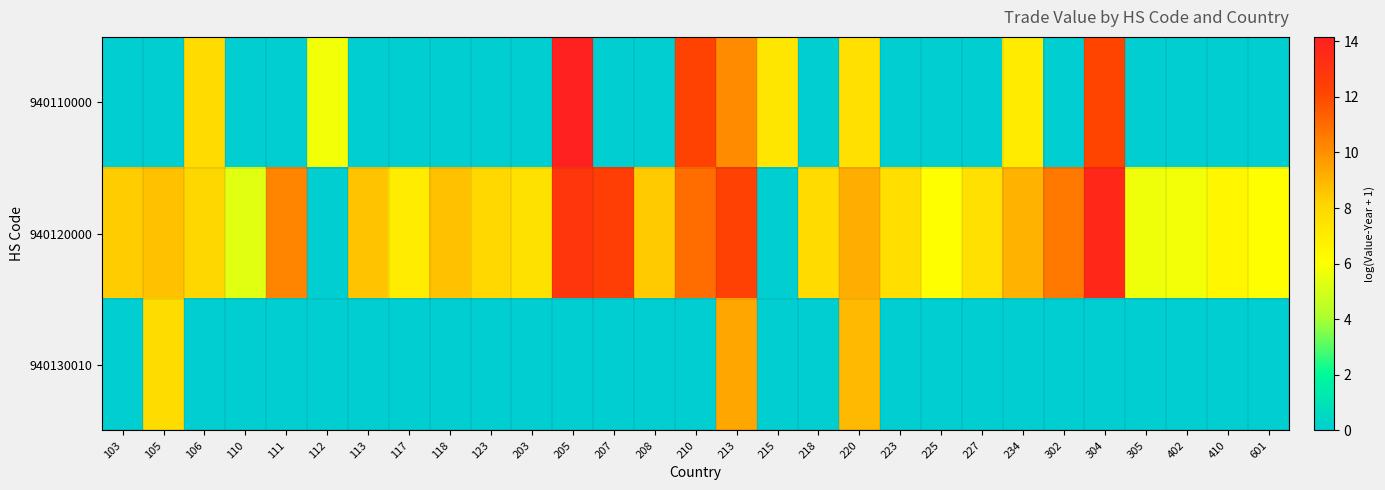

List the series in order of their peak value, highest first.

940110000, 940120000, 940130010